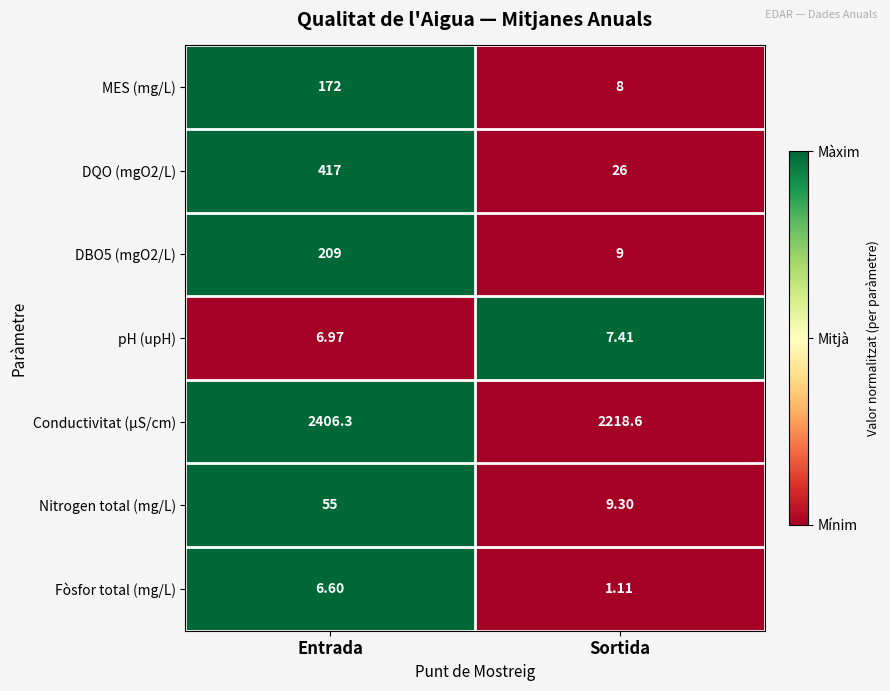

Is the value of Fòsfor total (mg/L) at Entrada greater than the value of DBO5 (mgO2/L) at Sortida?

No